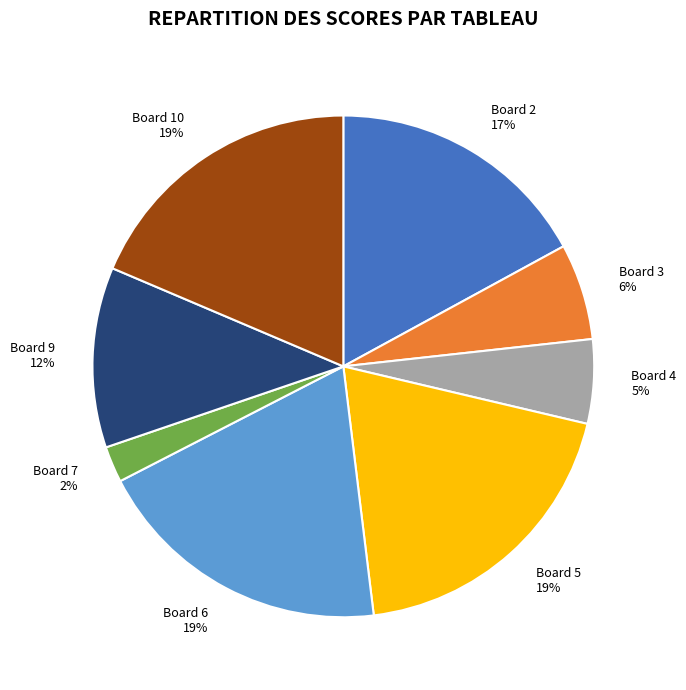

Which has a higher value, Board 9 or Board 3?

Board 9